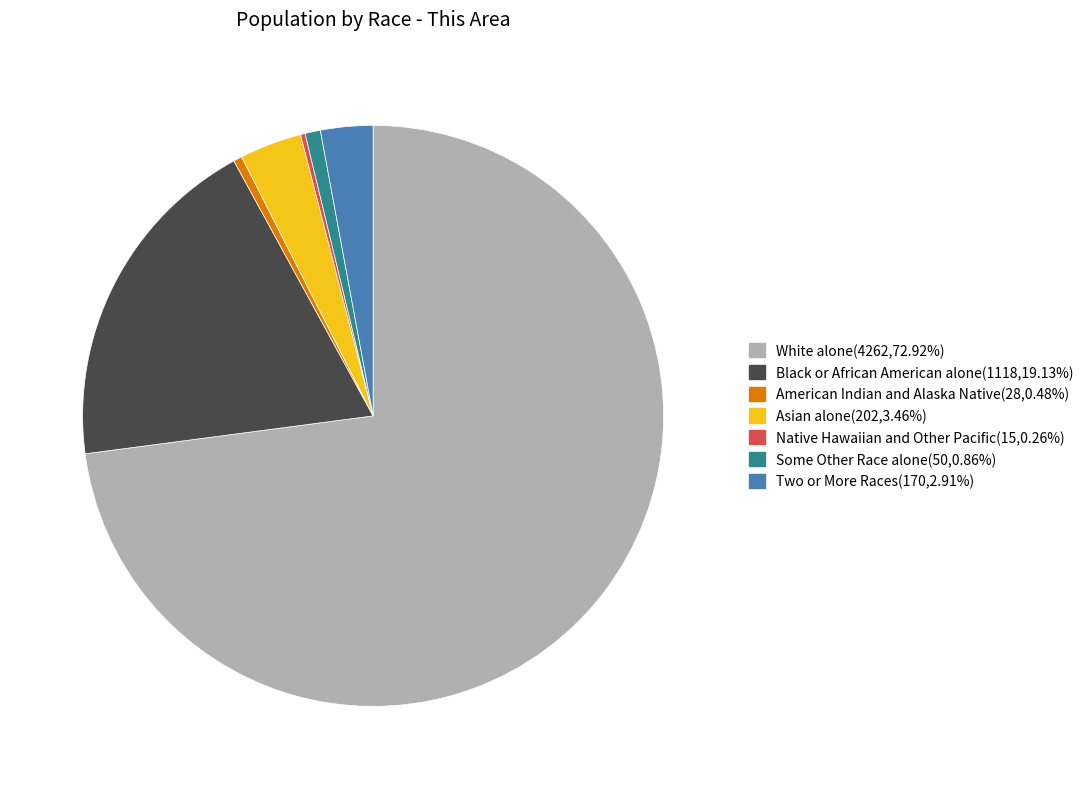

Which slice is the largest?

White alone